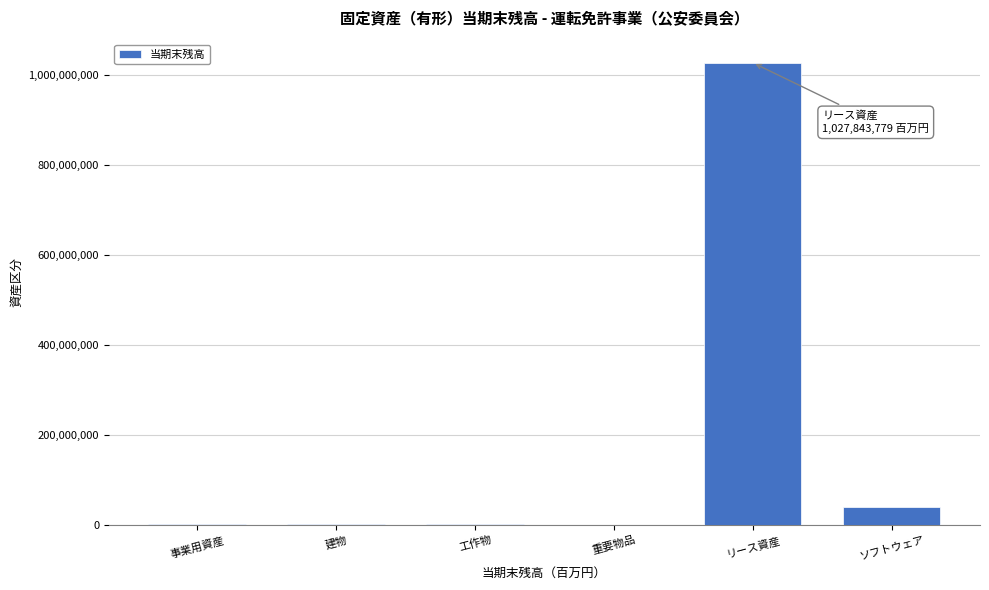

Where is the data nearest to the value 513921899?

ソフトウェア